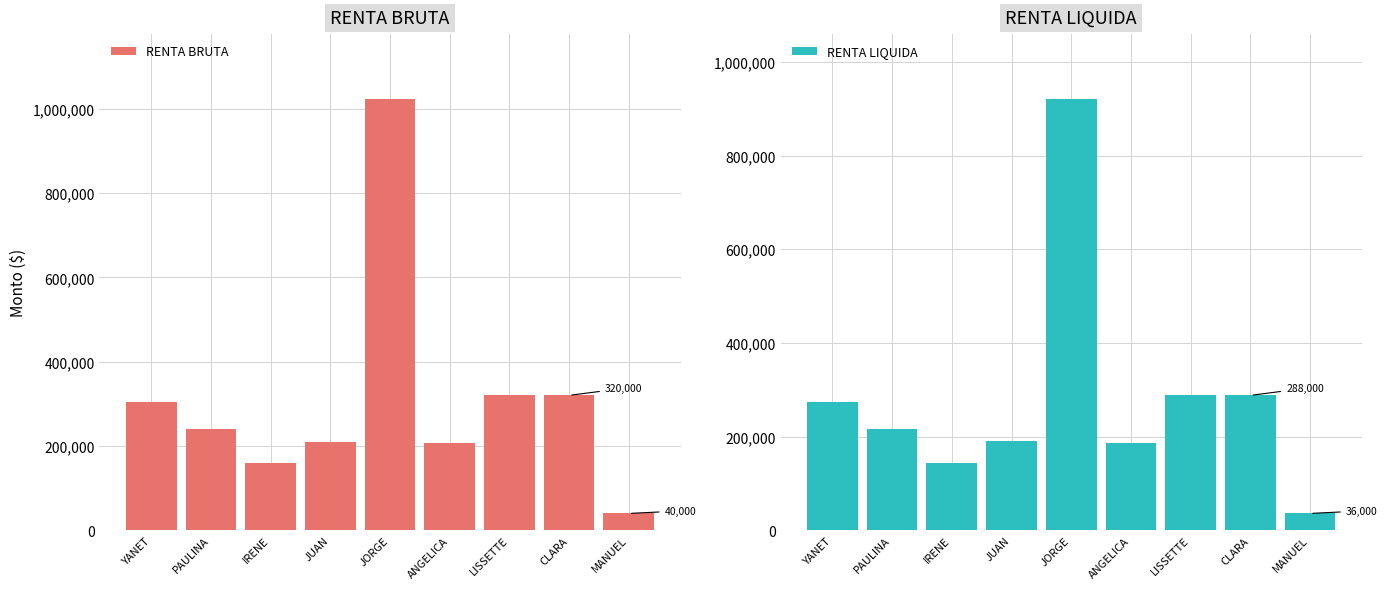

Which label corresponds to the smallest value in the chart?

MANUEL